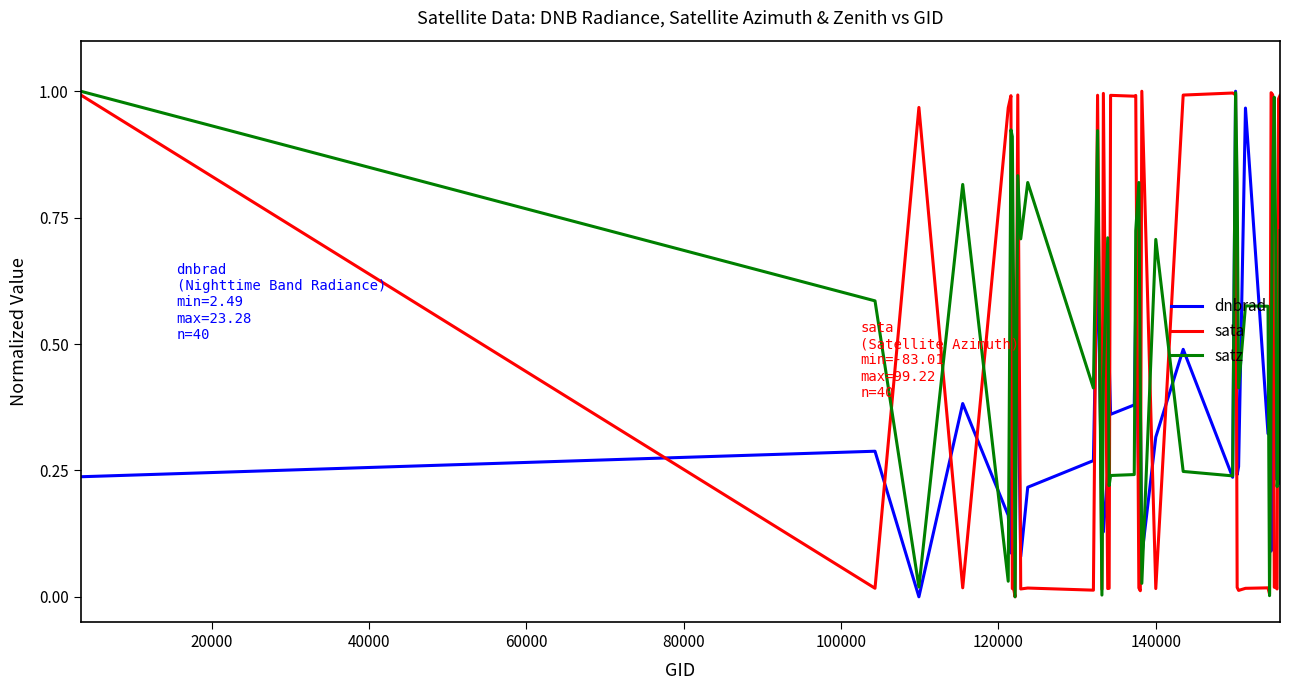

List the series in order of their overall mean, lowest first.

dnbrad, sata, satz